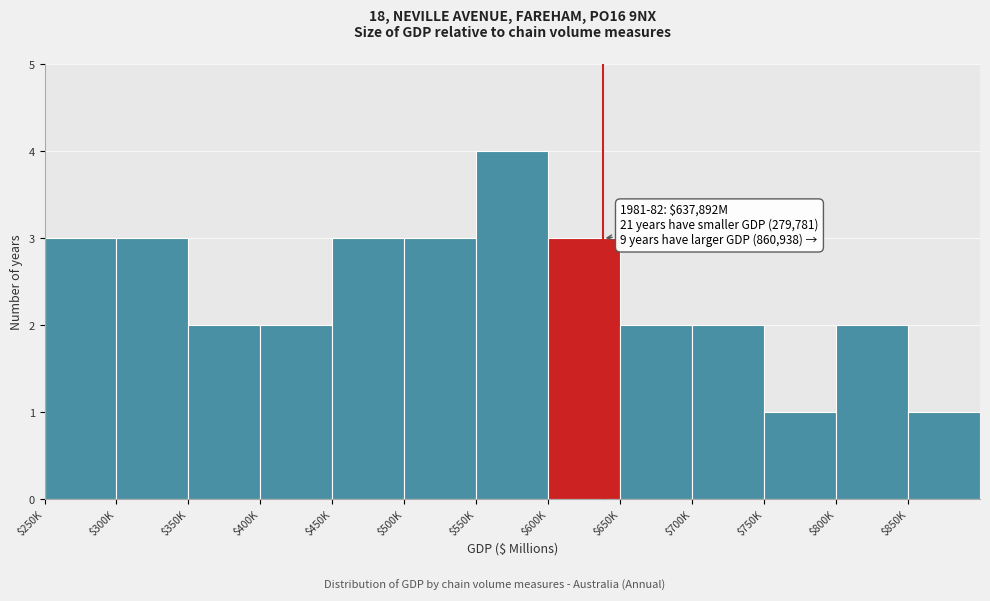

Reading left to right, extract all data points from this chart.

3	3	2	2	3	3	4	3	2	2	1	2	1